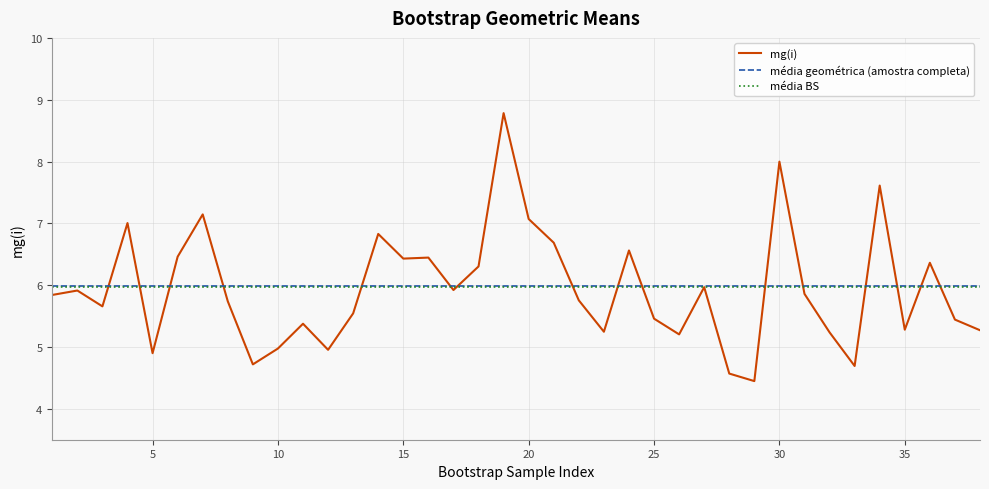

Count the number of categories in the chart.

38